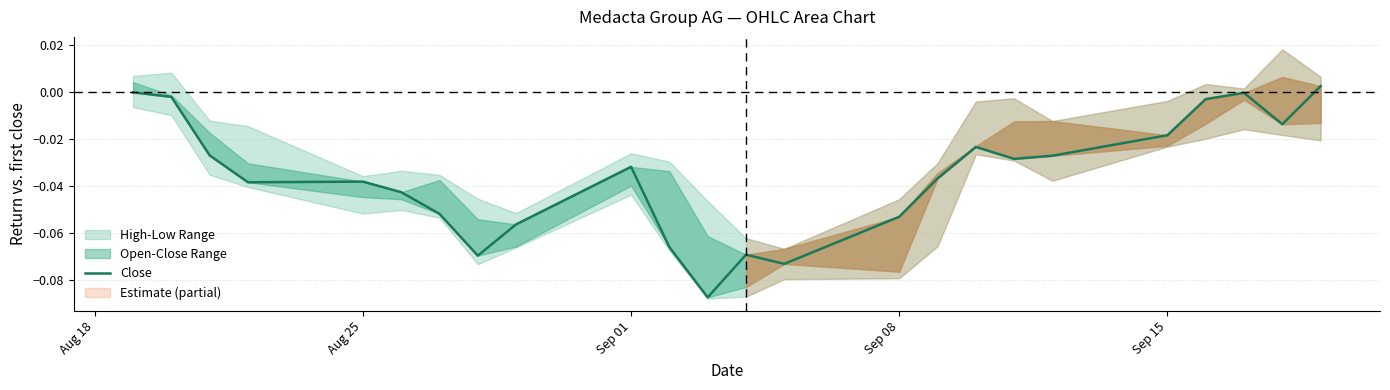

Reading right to left, list all the values displayed in this chart.

0.0	-0.0	-0.0	-0.0	-0.0	-0.0	-0.0	-0.0	-0.0	-0.1	-0.1	-0.1	-0.1	-0.1	-0.0	-0.1	-0.1	-0.1	-0.0	-0.0	-0.0	-0.0	-0.0	0.0